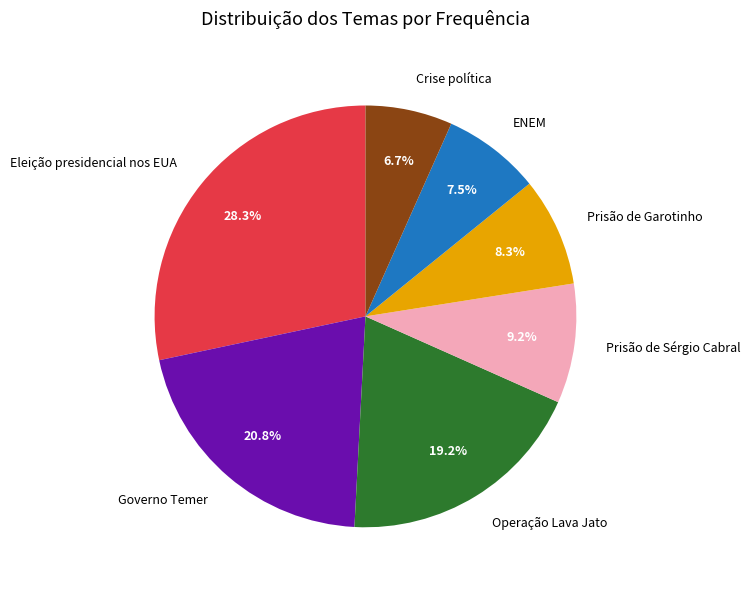

What percentage is NOT represented by Prisão de Sérgio Cabral?

90.8%